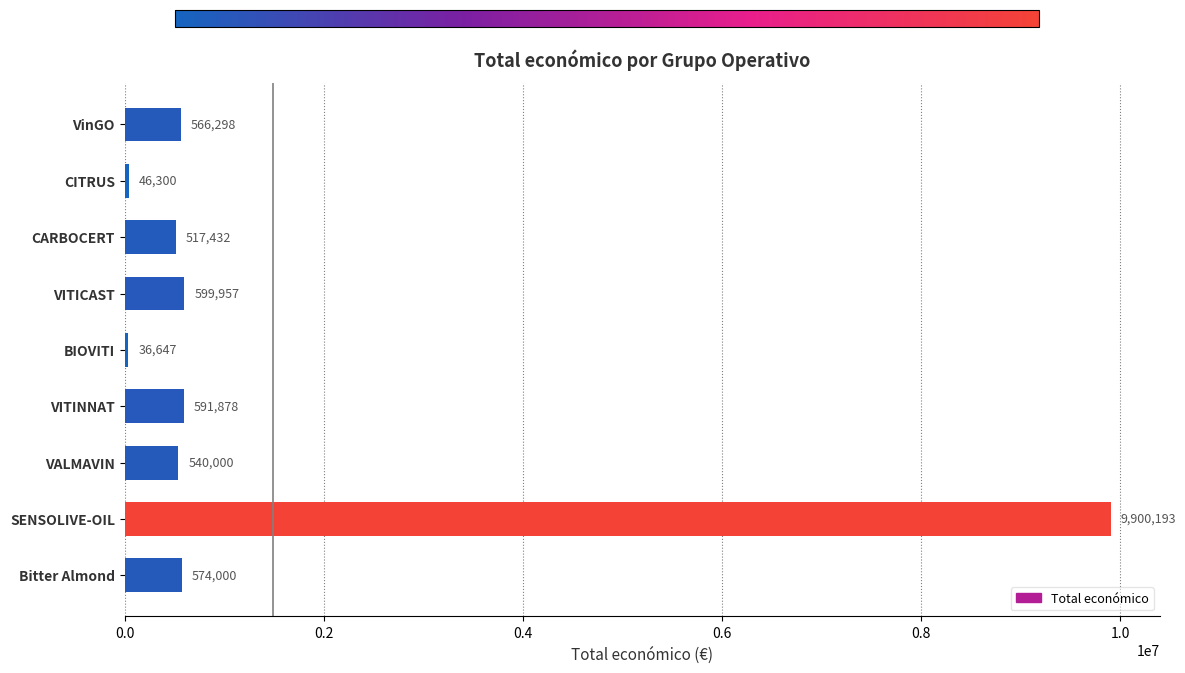

At which category does the chart reach its minimum across all series?

BIOVITI